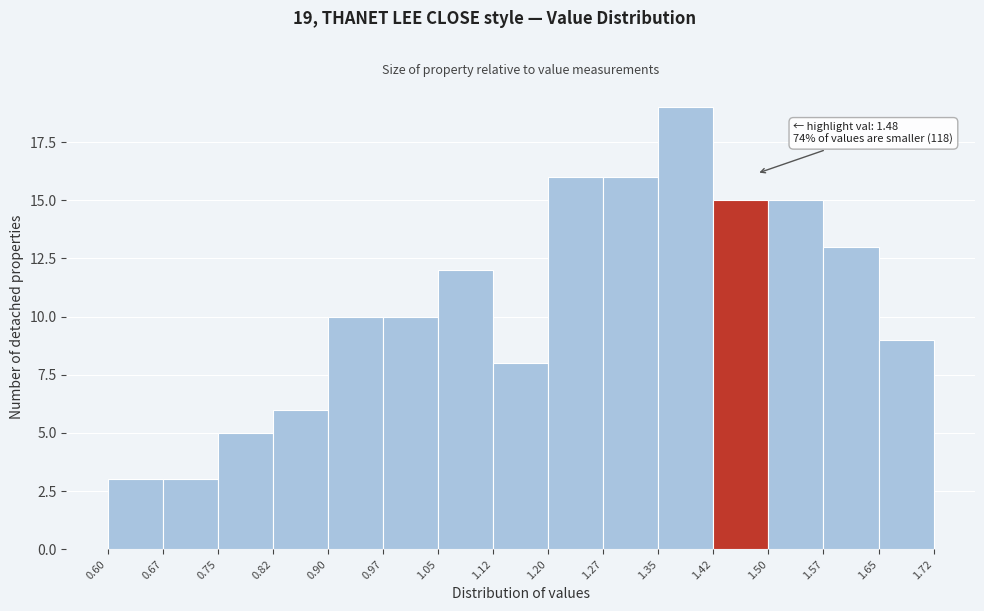

Which range on the x-axis has the tallest bar?

1.35 to 1.42